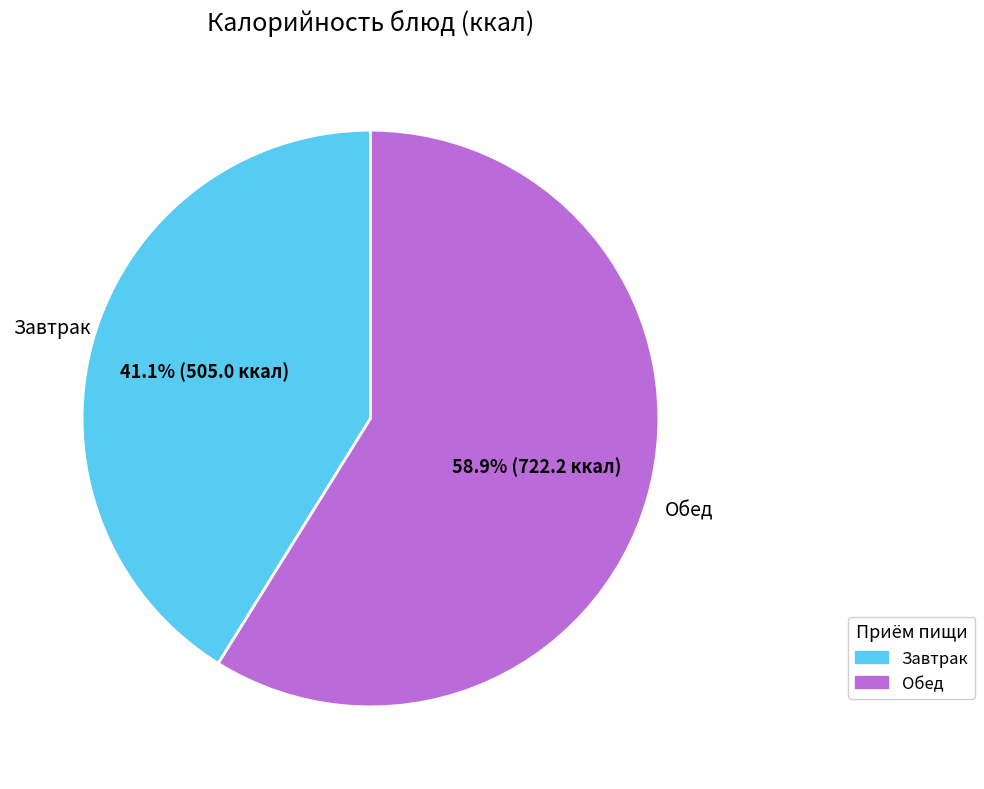

Does any single category account for the majority?

Yes